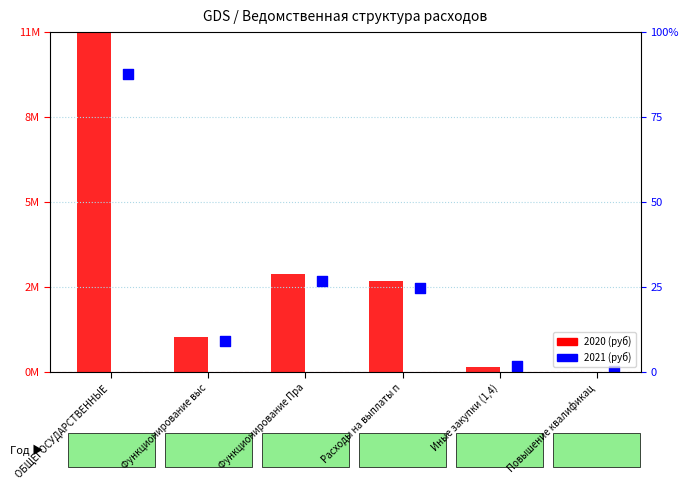

Which series has the widest spread of Y values?

2020